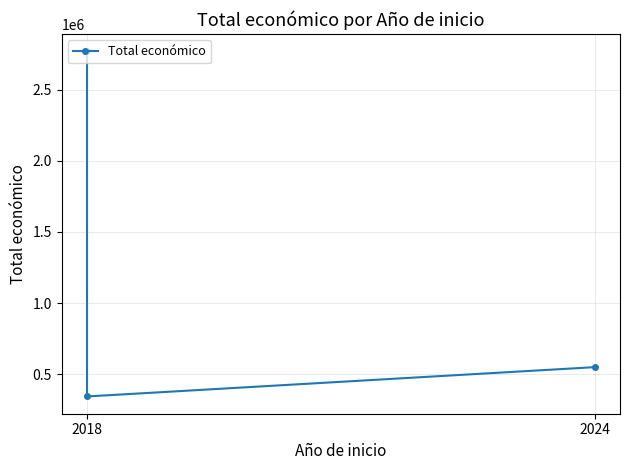

At which label is the value closest to 1556801?

2024